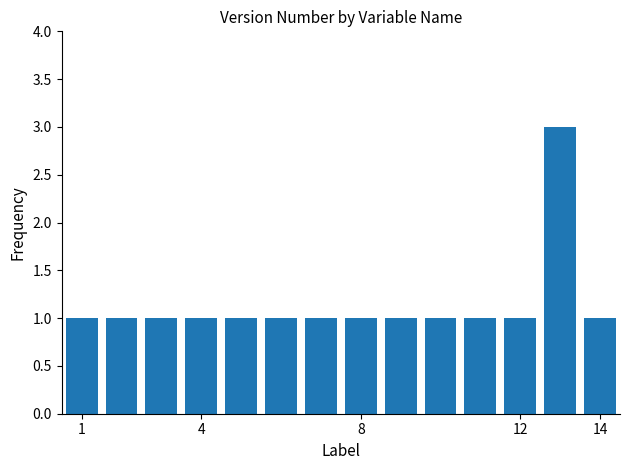

What is the minimum value shown in the chart?

1